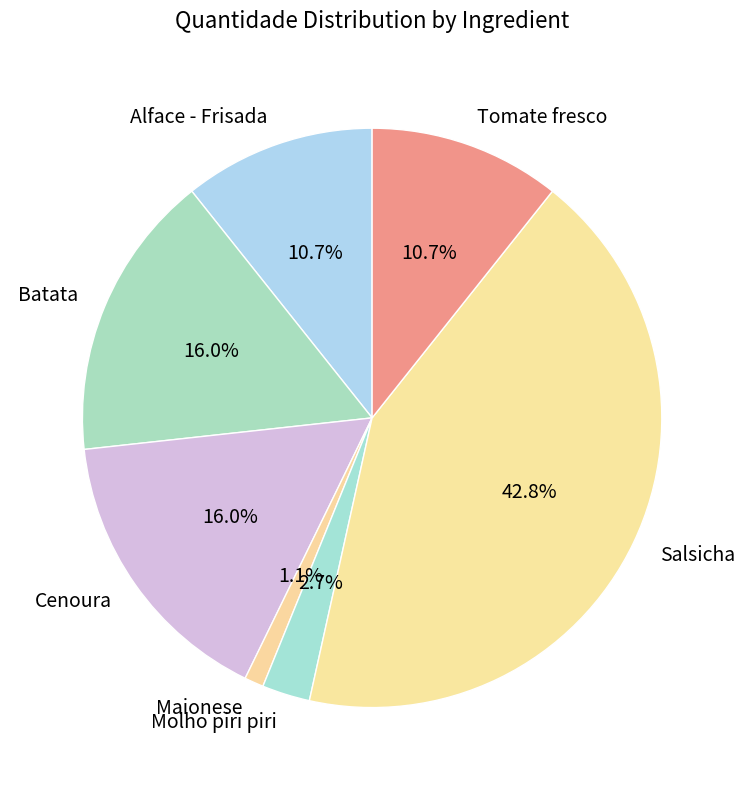

Which slice is the largest?

Salsicha